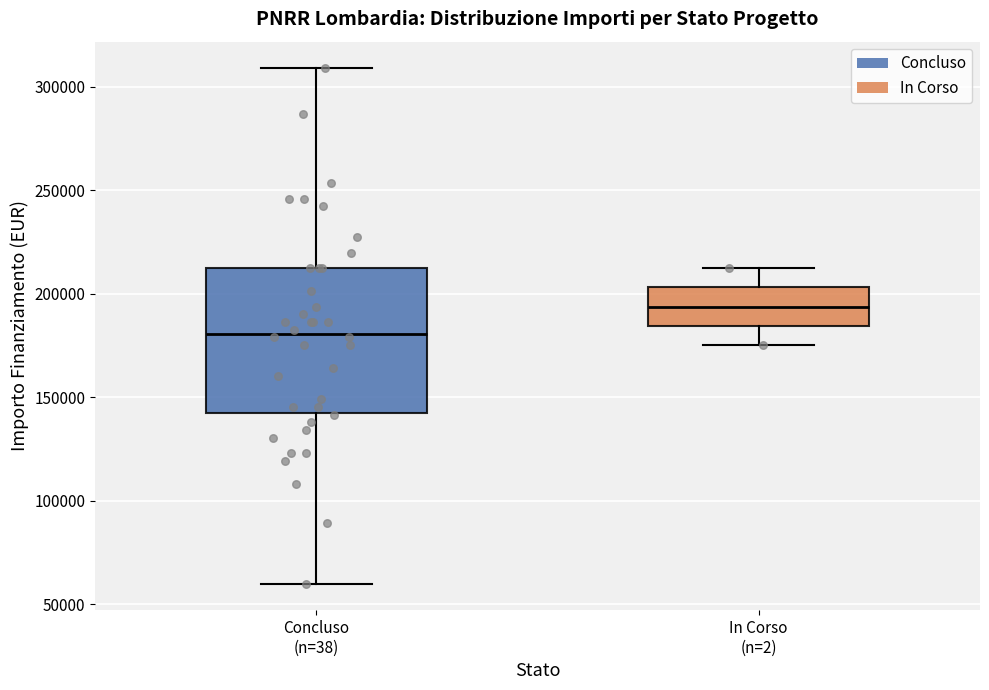

Reading left to right, read every box against the y-axis: the position of its median line, the range the box covers, and the ends of its whiskers. The values are not printed on the chart, so give them approximately, as read against the axis.

Concluso (n=38): median 180000, box 145000 to 210000, whiskers 60000 to 310000
In Corso (n=2): median 195000, box 185000 to 205000, whiskers 175000 to 210000